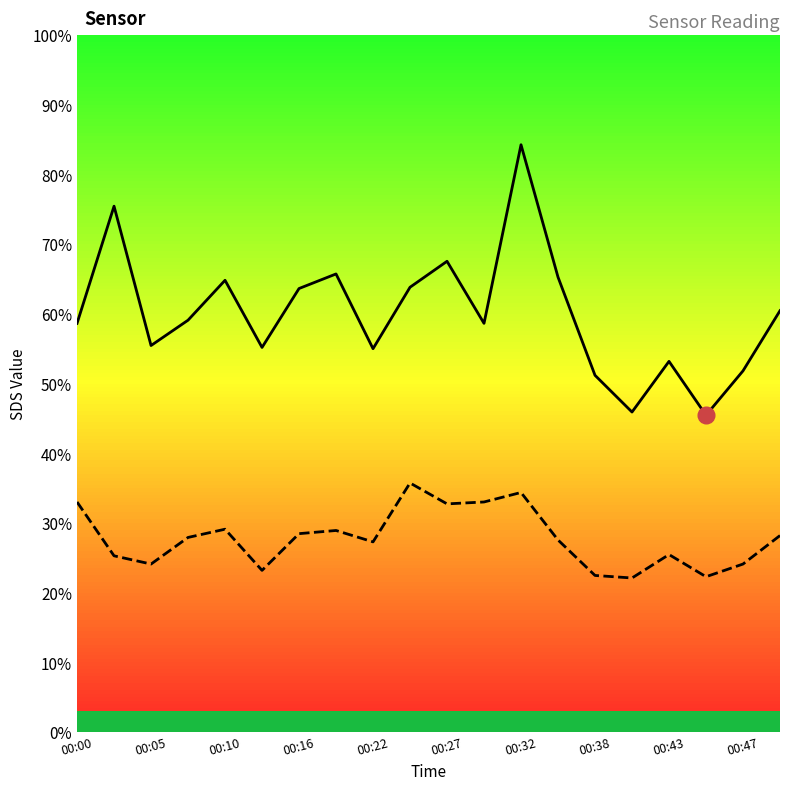

At how many categories does at least one series exceed 7?

20